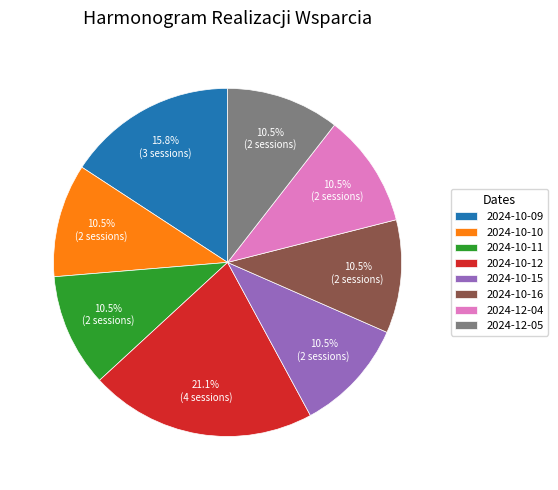

Does 2024-10-09 account for over 50% of the chart?

No